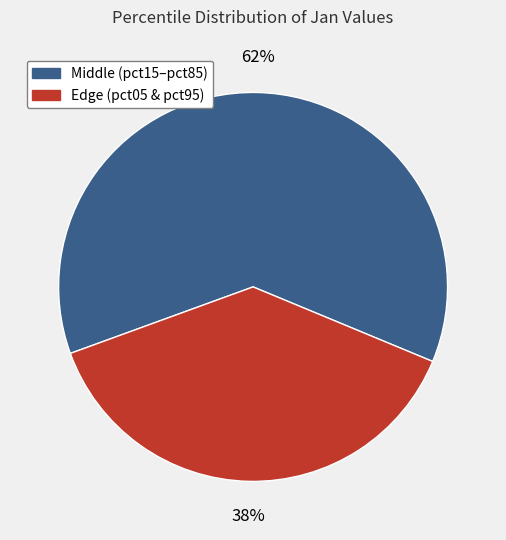

To the nearest percent, what is the difference between the largest and smallest slice percentages?

24%